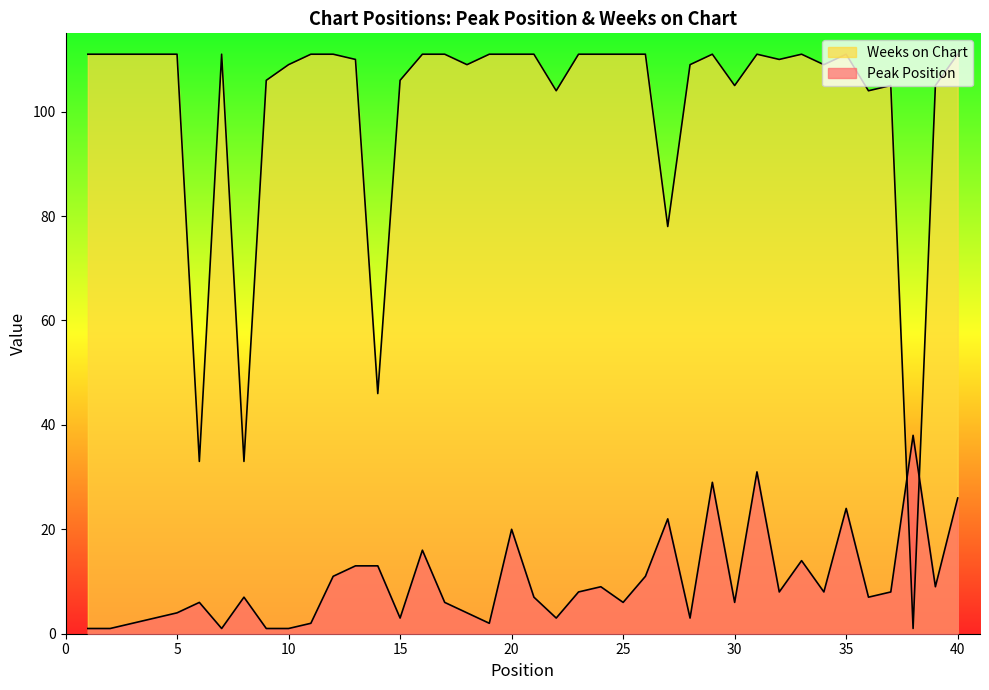

What is the average value of the Peak Position series?

10